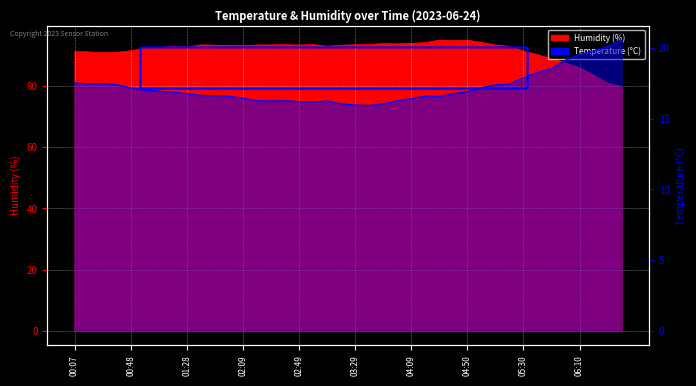

Which has a higher value, 01:28 or 06:30?

01:28